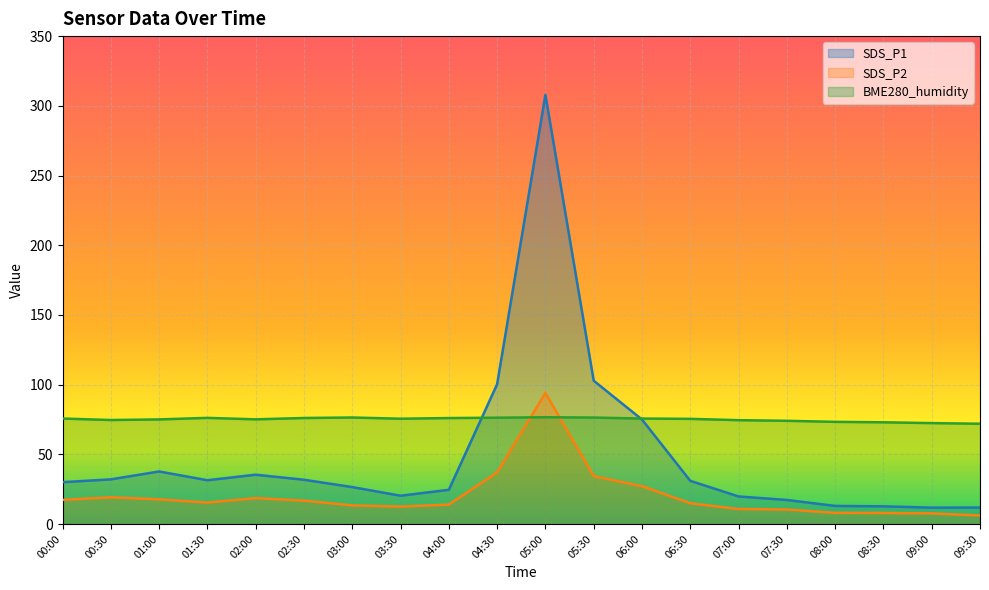

Which has a higher value, 07:30 or 01:00?

01:00